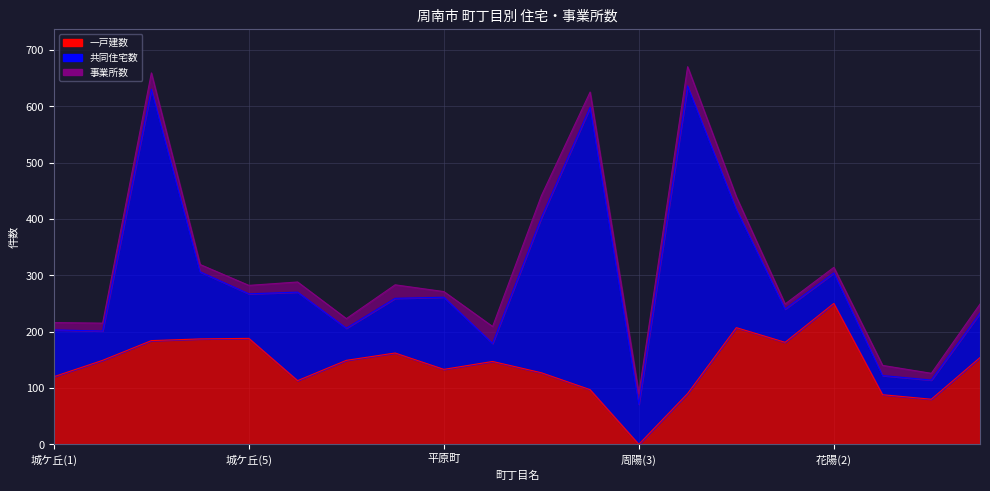

What is the difference between the highest and lowest values at 孝田町?

117